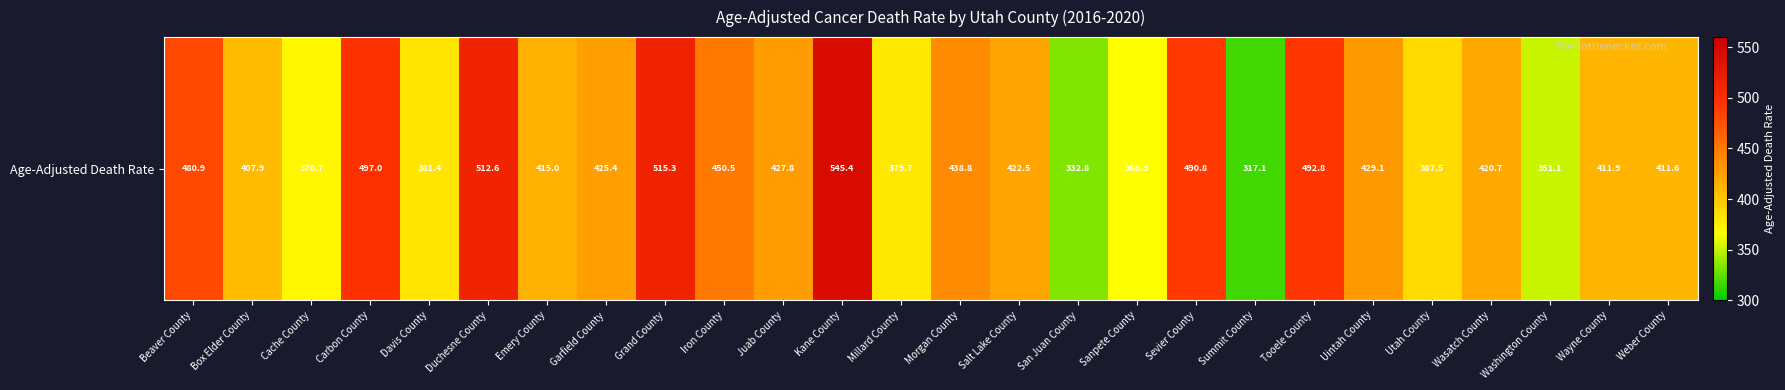

Read the value at Cache County.

370.7